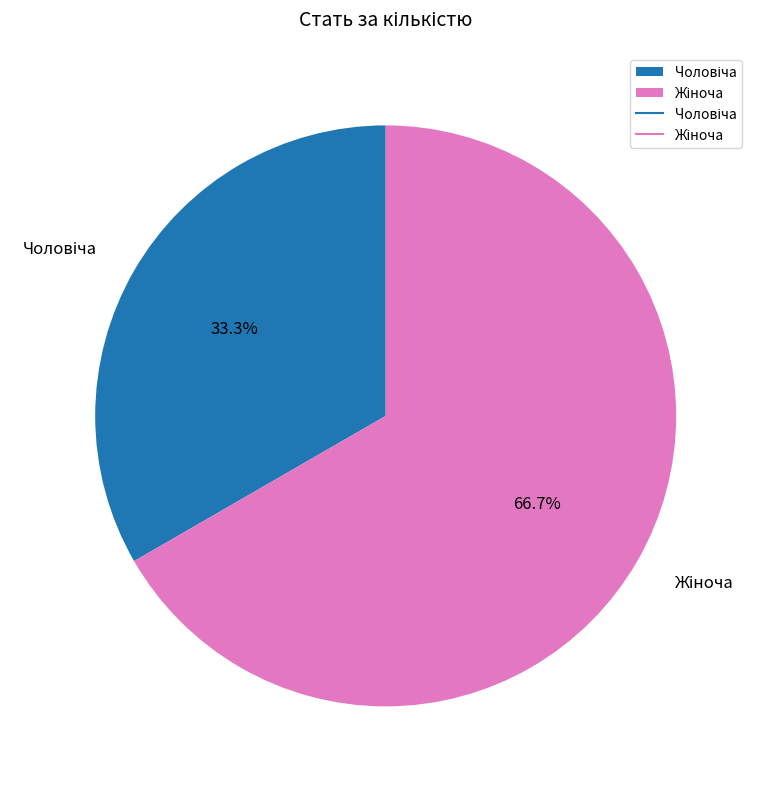

Is there a majority slice in this chart?

Yes